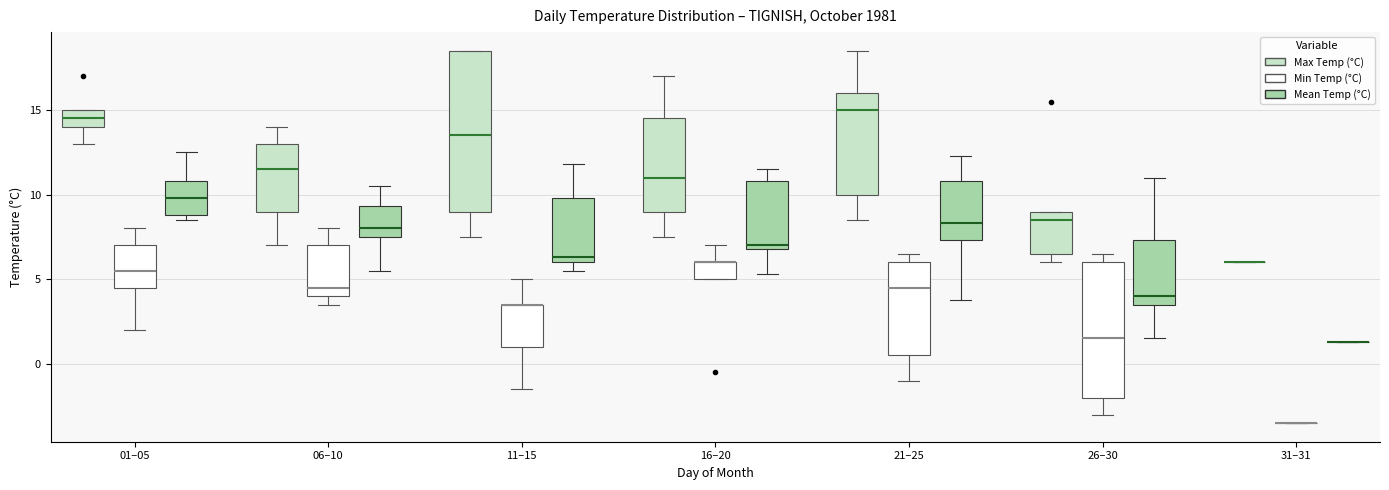

Where does the upper whisker of the box for 01–05 (Mean Temp (°C)) end on the y-axis? The values are not printed on the chart, so give them approximately, as read against the axis.

12.5